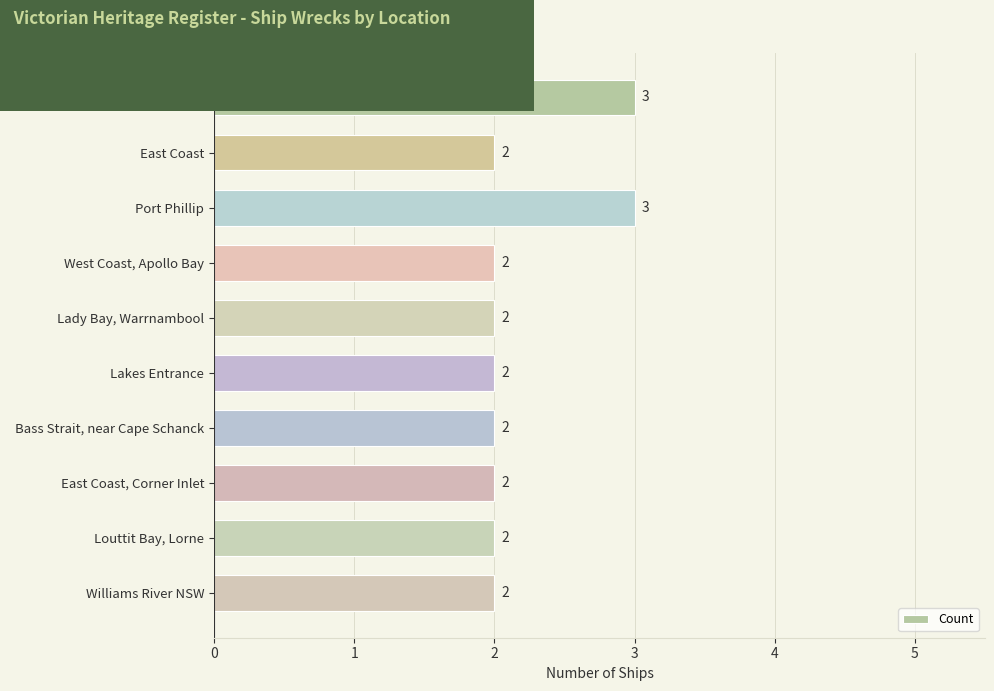

Does the chart contain any negative values?

No